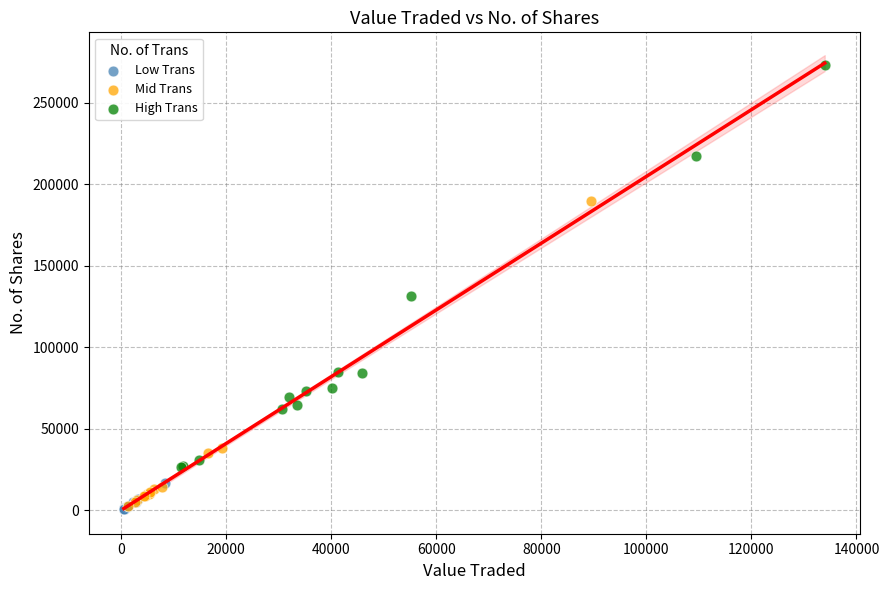

Which series contains the highest Y value?

High Trans